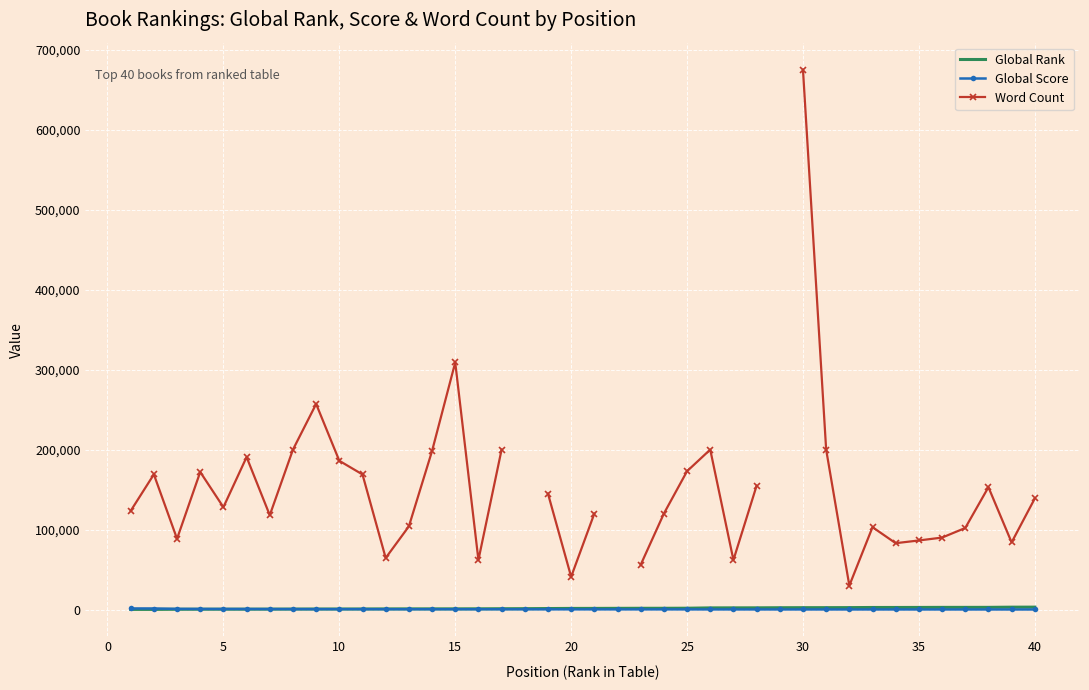

What is the value of the Global Score point at the 30th from the left?

152.0